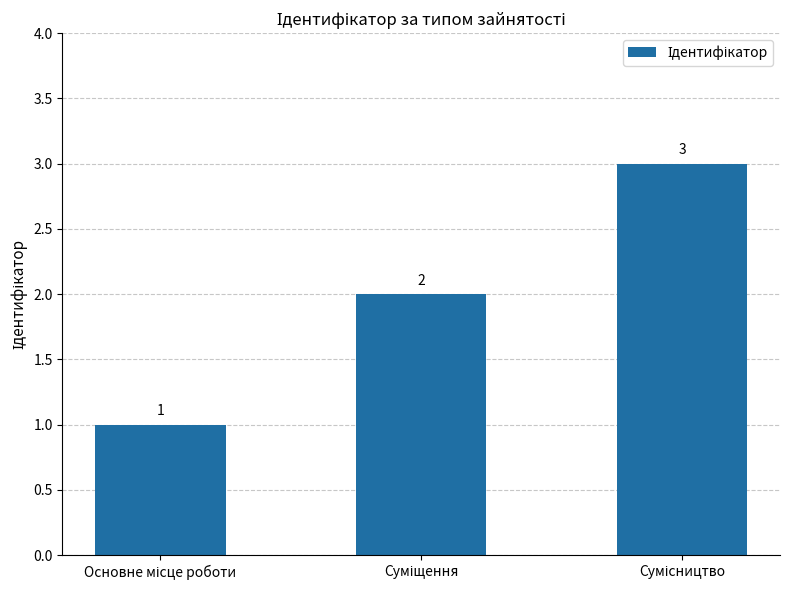

What is the value of the 3rd bar from the left?

3